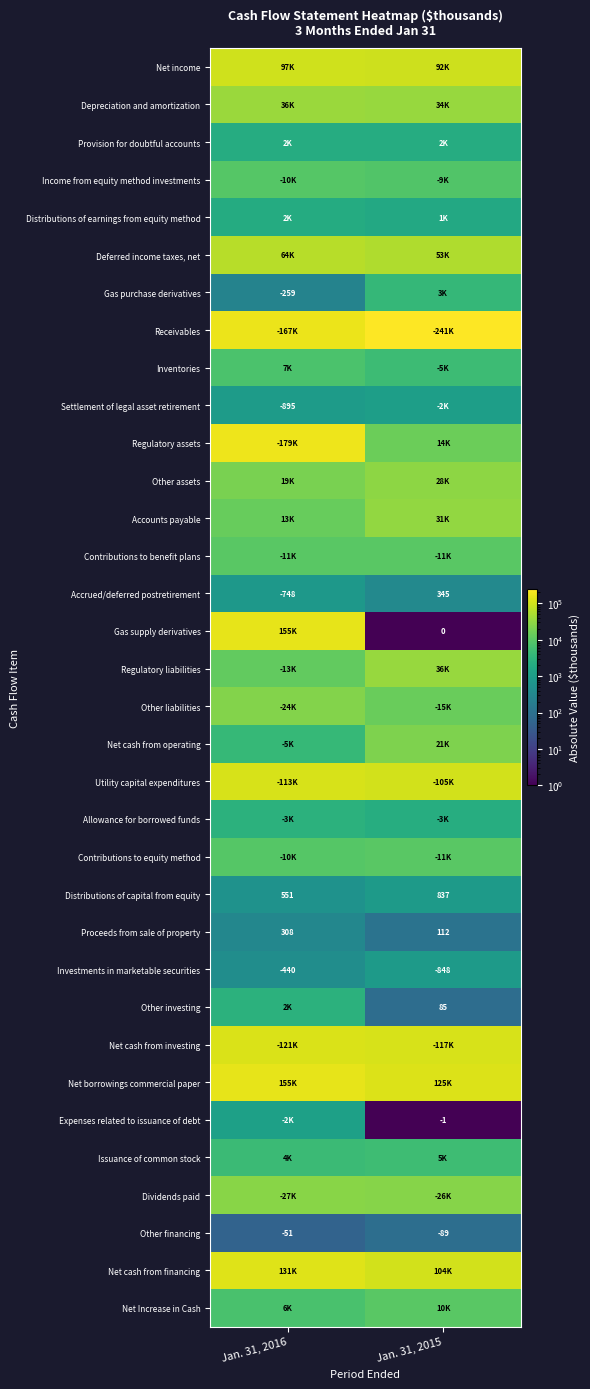

At which category does the chart reach its minimum across all series?

Jan. 31, 2015